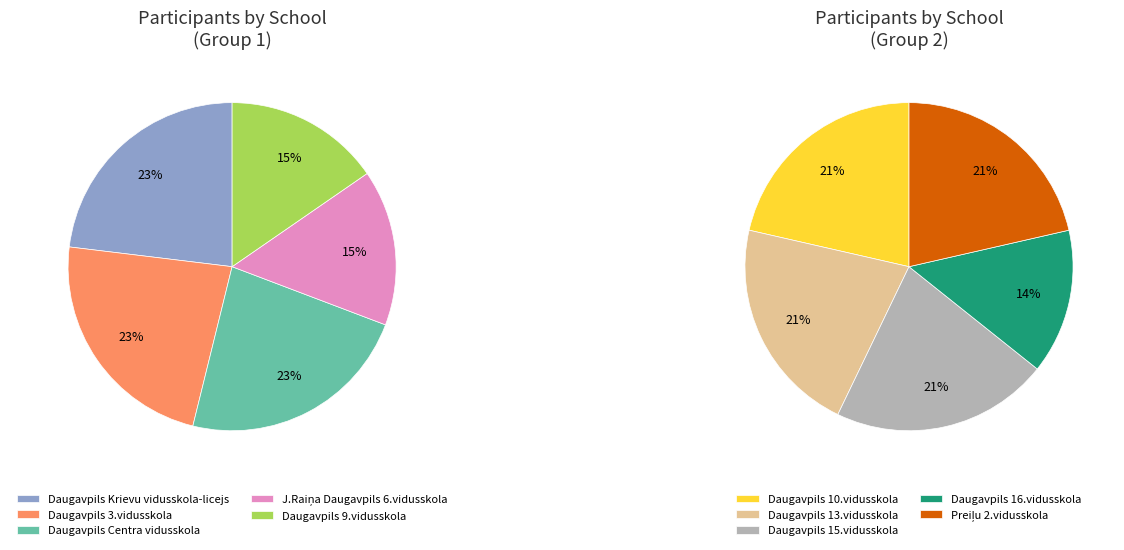

Approximately how many times larger is the value at Daugavpils 15.vidusskola compared to Daugavpils Centra vidusskola?

1.0